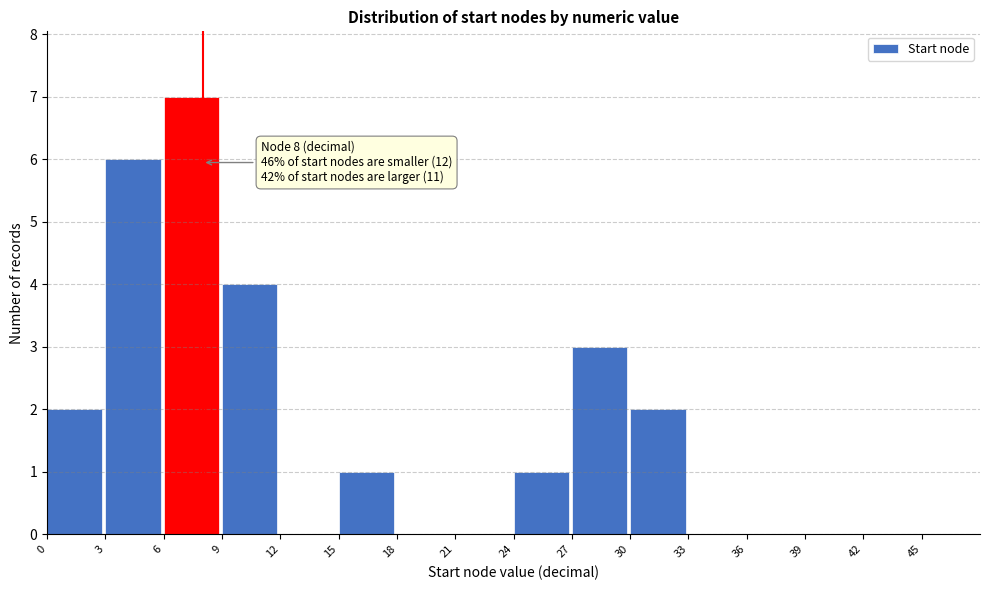

Which range on the x-axis has the tallest bar?

6 to 9